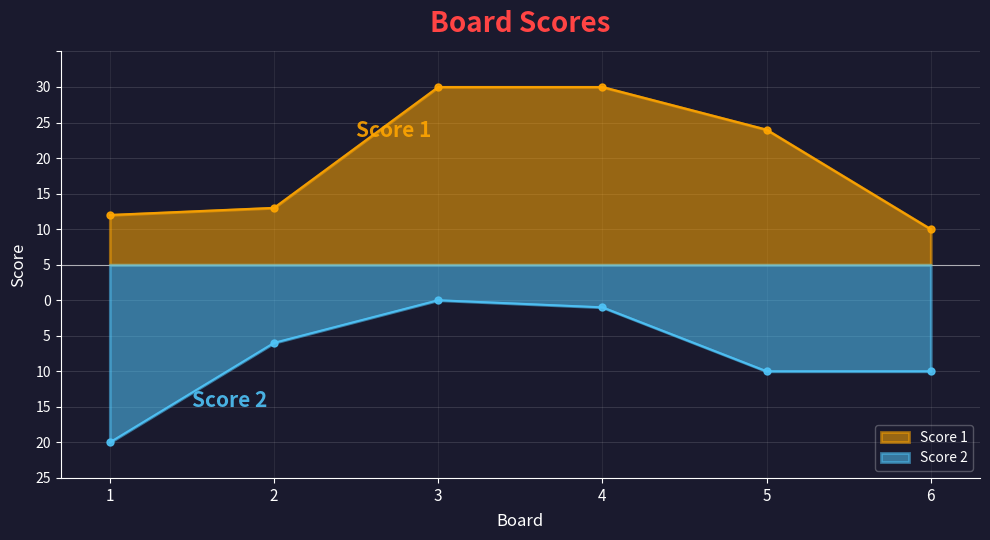

What is the sum of the Score 2 values at 5 and 2?

-26